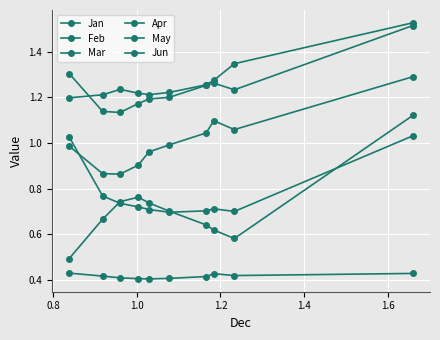

True or false: Feb and Jan intersect in this chart.

False